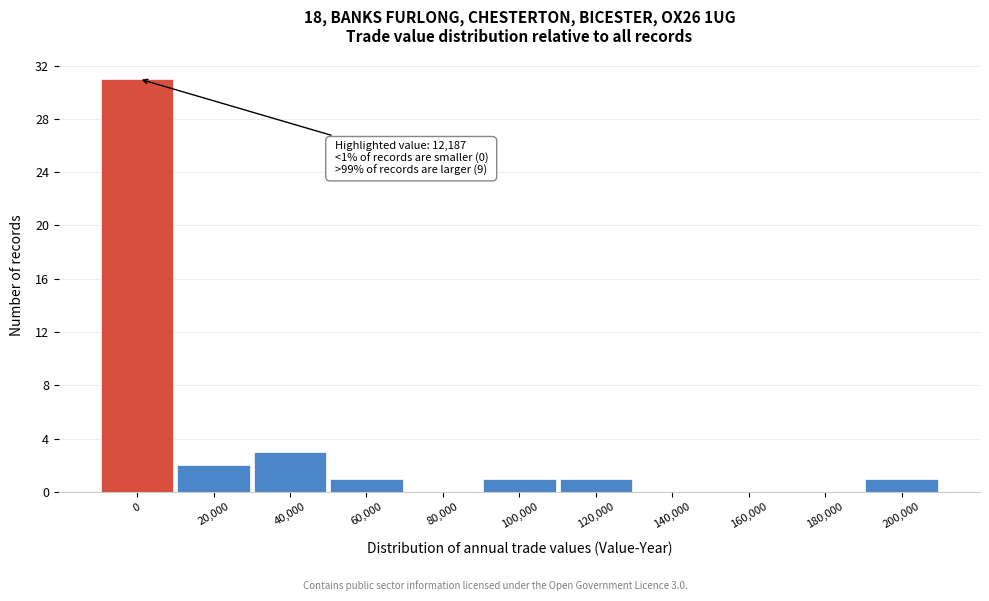

Reading left to right, extract all data points from this chart.

0=31	20,000=2	40,000=3	60,000=1	80,000=0	100,000=1	120,000=1	140,000=0	160,000=0	180,000=0	200,000=1